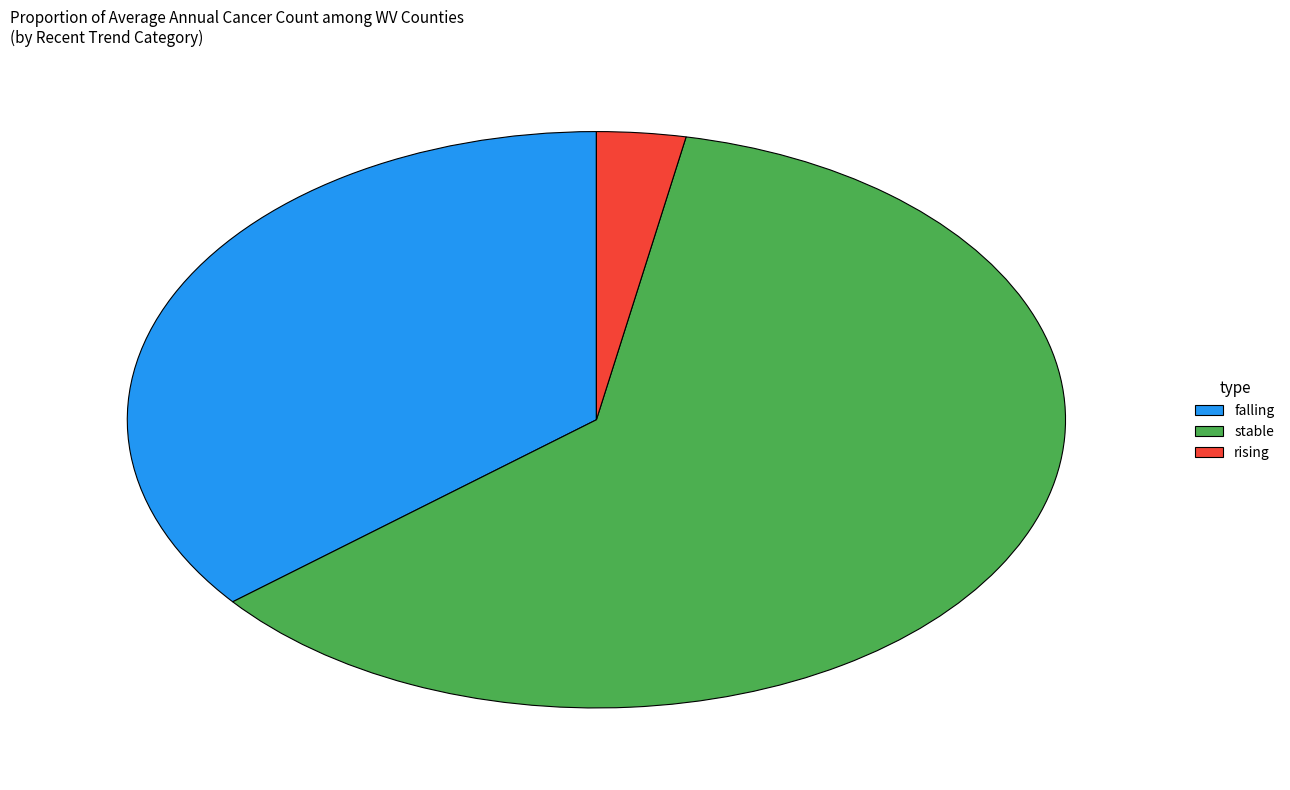

Rank the categories by value from lowest to highest.

rising, falling, stable